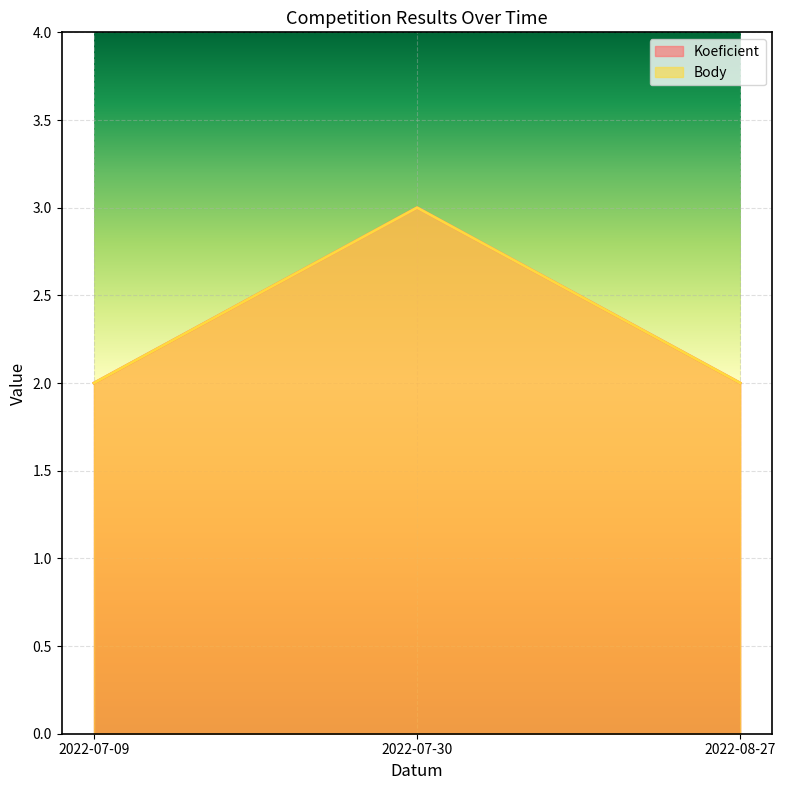

At how many categories does at least one series exceed 2?

1